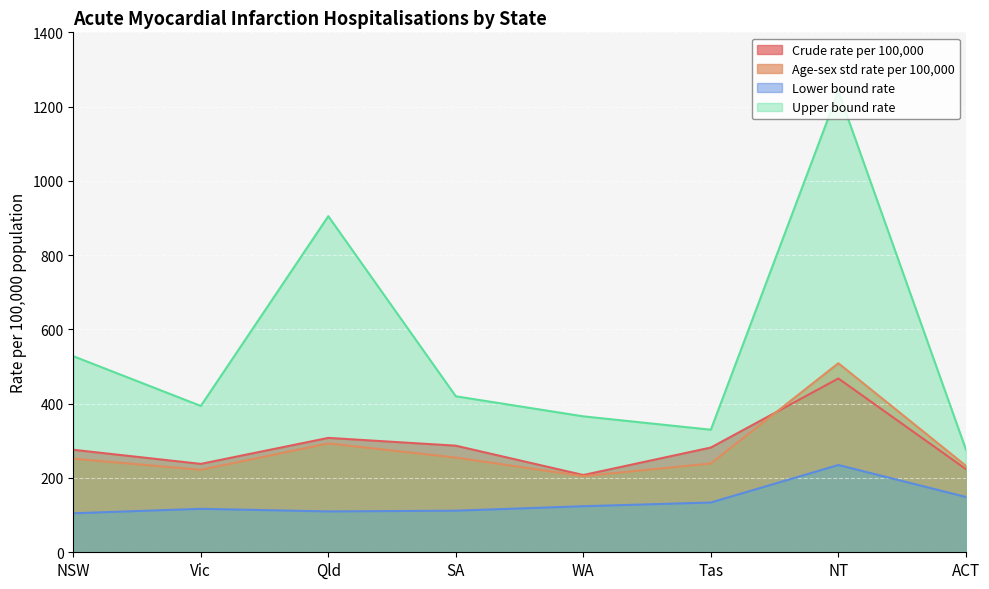

True or false: Lower bound rate and Upper bound rate cross at least once.

False